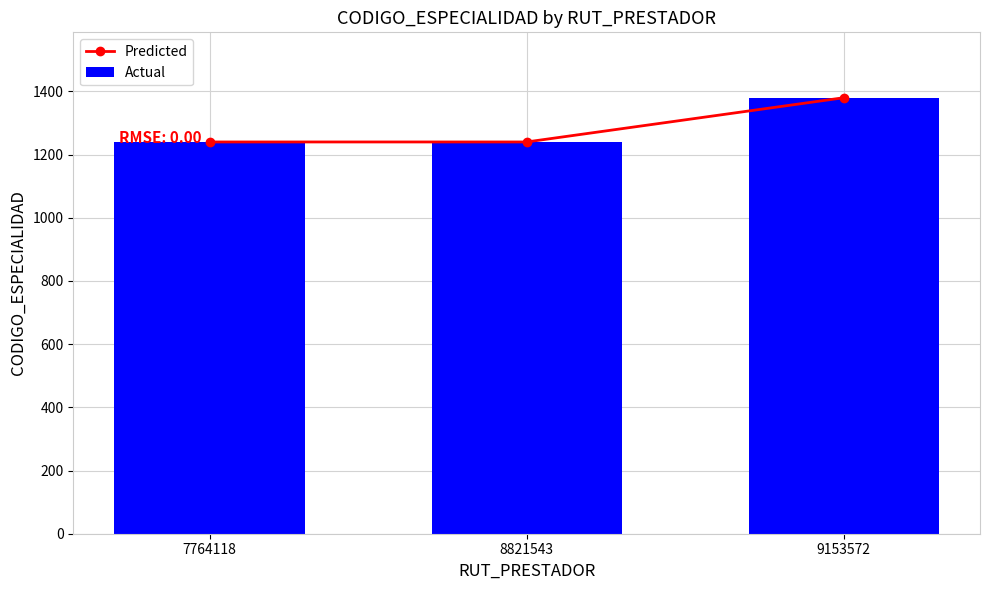

Reading left to right, transcribe all the data shown in this chart.

Predicted: 1240	1240	1380
Actual: 1240	1240	1380